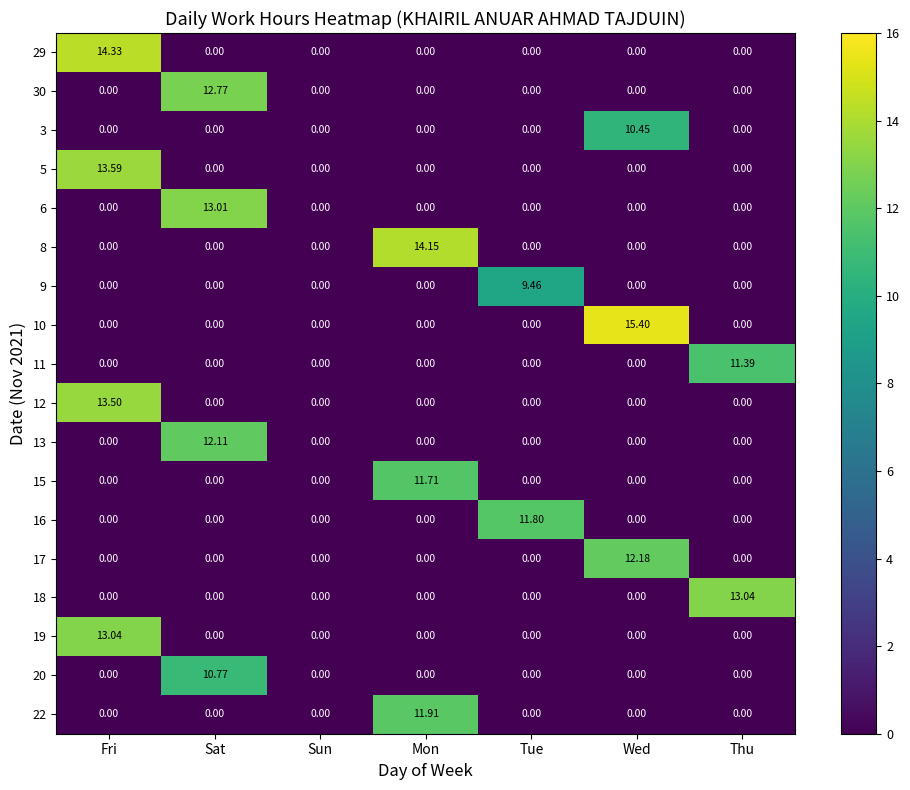

Which category has the highest value in the 13 series?

Sat